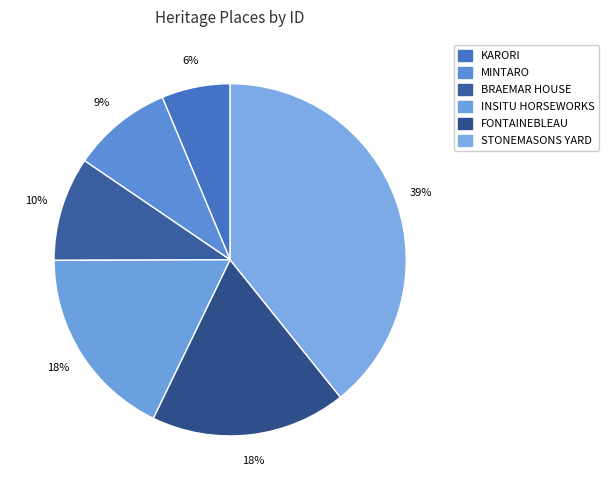

What portion of the pie excludes INSITU HORSEWORKS?

82.2%